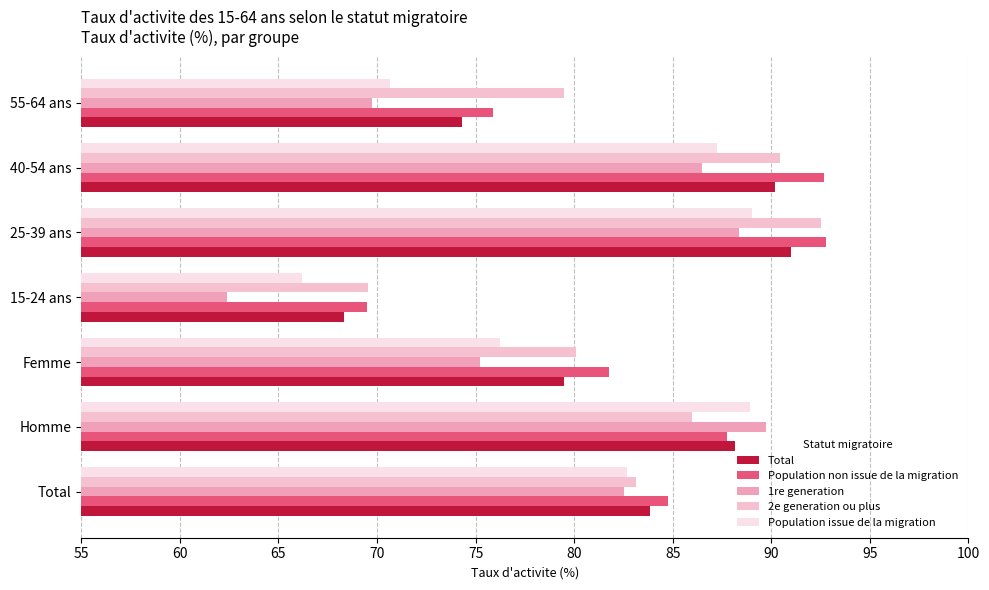

The value of 1re generation at 55-64 ans is 19.0. True or false?

False